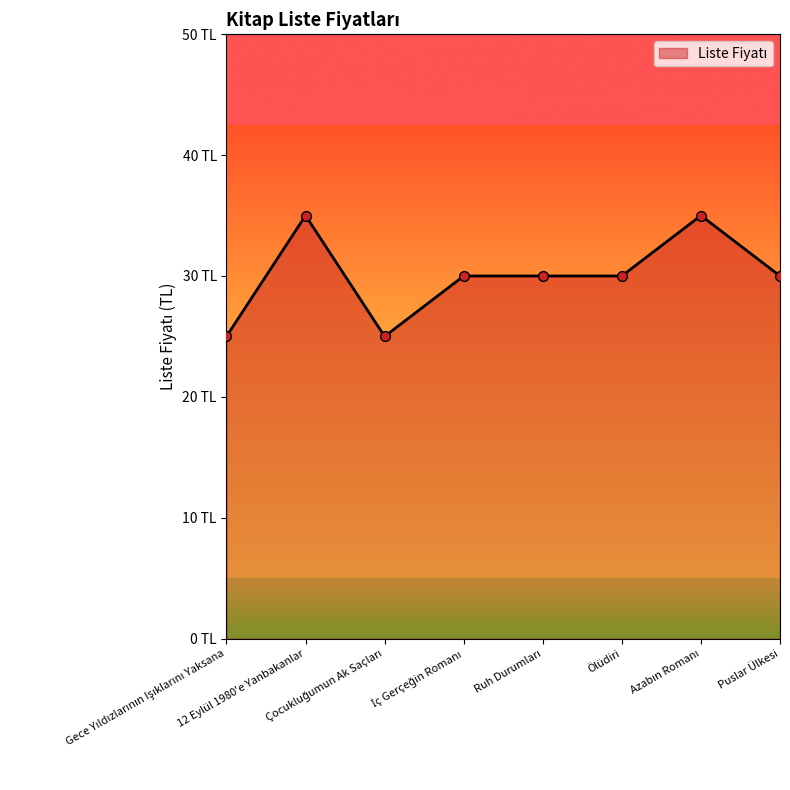

Between Puslar Ülkesi and Ölüdiri, which is larger?

Puslar Ülkesi